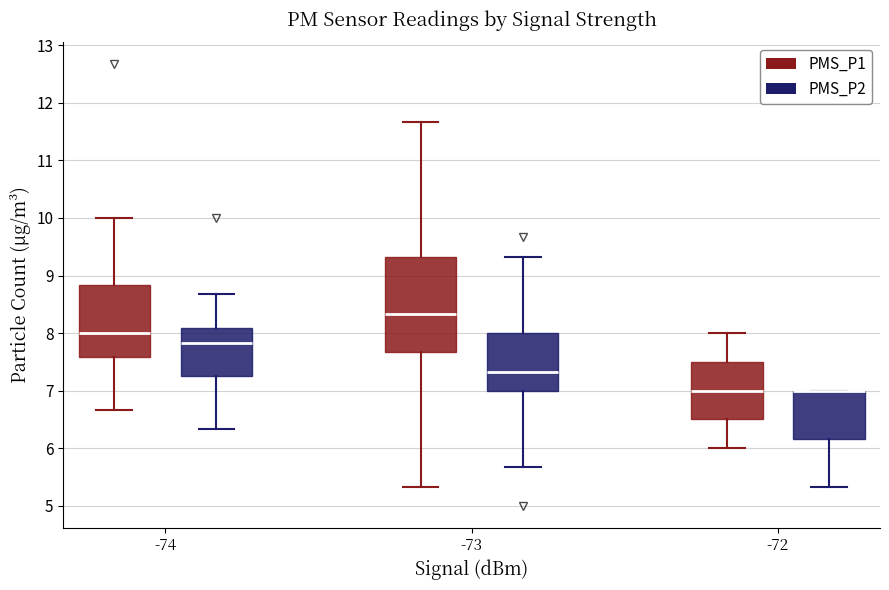

Where is the upper edge of the box for -72 (PMS_P2) on the y-axis? The values are not printed on the chart, so give them approximately, as read against the axis.

7.0